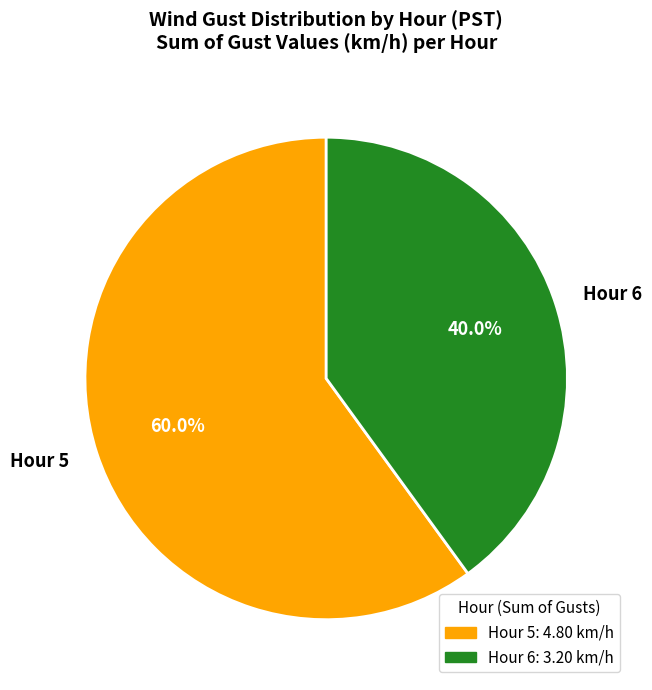

Count the number of slices in the pie.

2